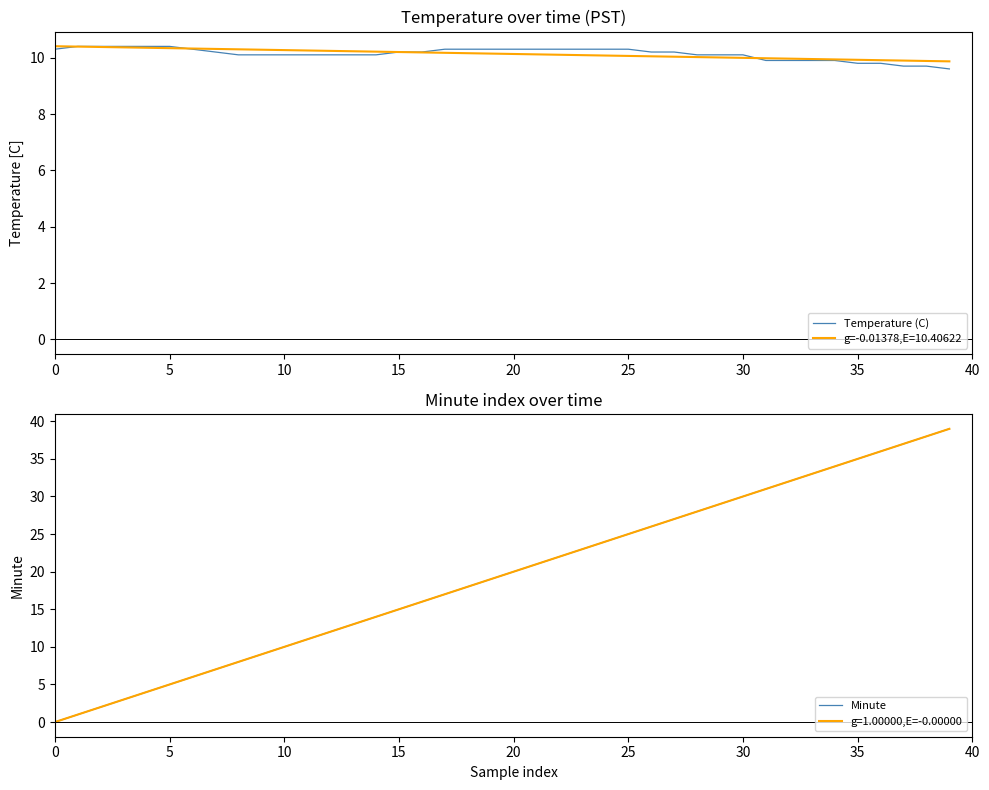

What is the sum of the Temperature (C) values at 12 and 26?

20.3